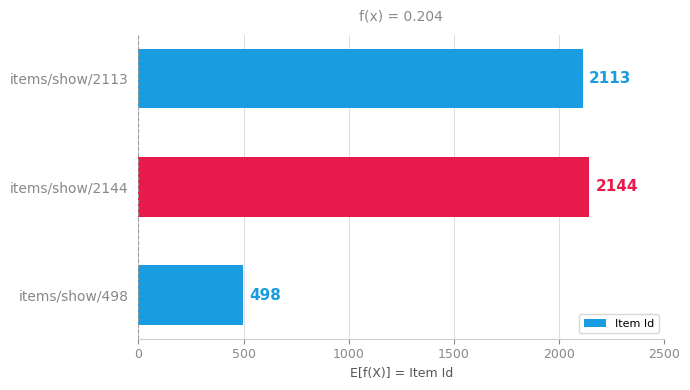

Rank the categories by value from lowest to highest.

items/show/498, items/show/2113, items/show/2144